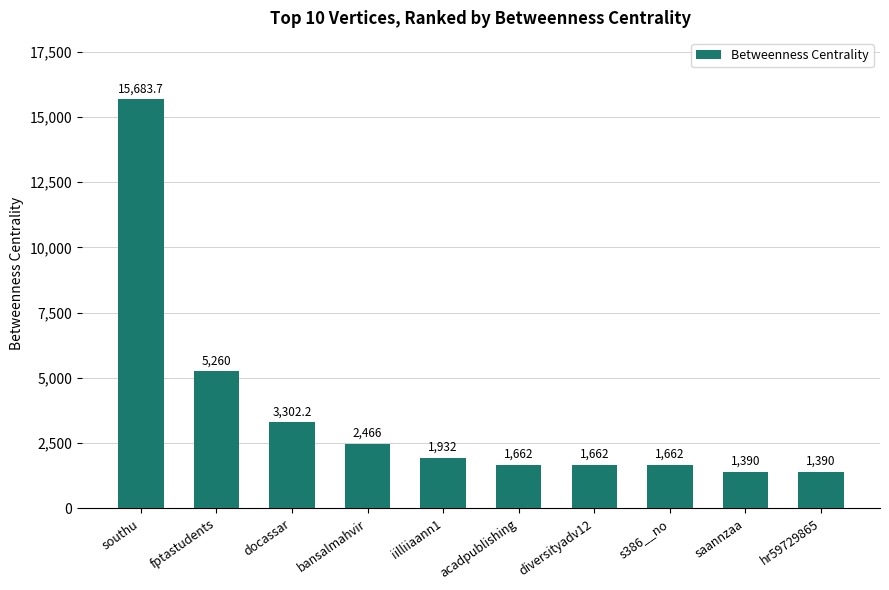

Reading left to right, list all the values displayed in this chart.

15683.7	5260.0	3302.2	2466.0	1932.0	1662.0	1662.0	1662.0	1390.0	1390.0